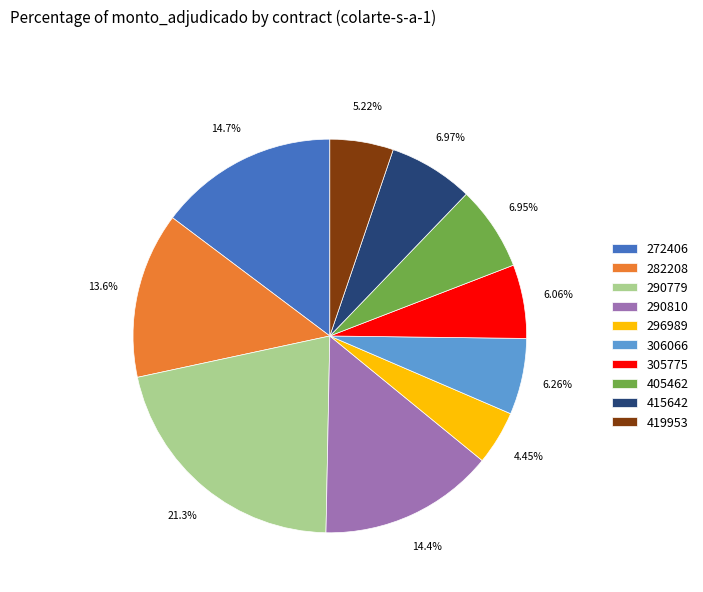

Count the number of slices in the pie.

10